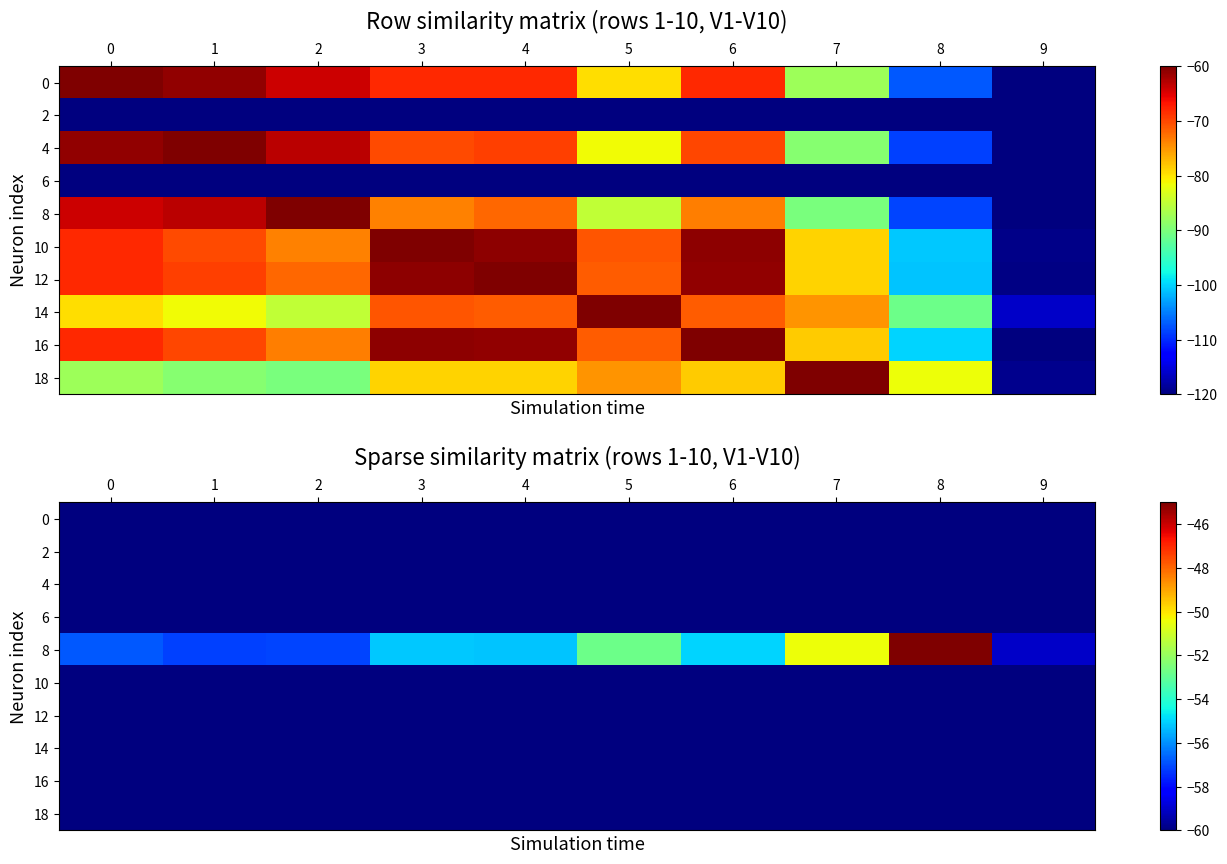

Count the number of data series in this chart.

10